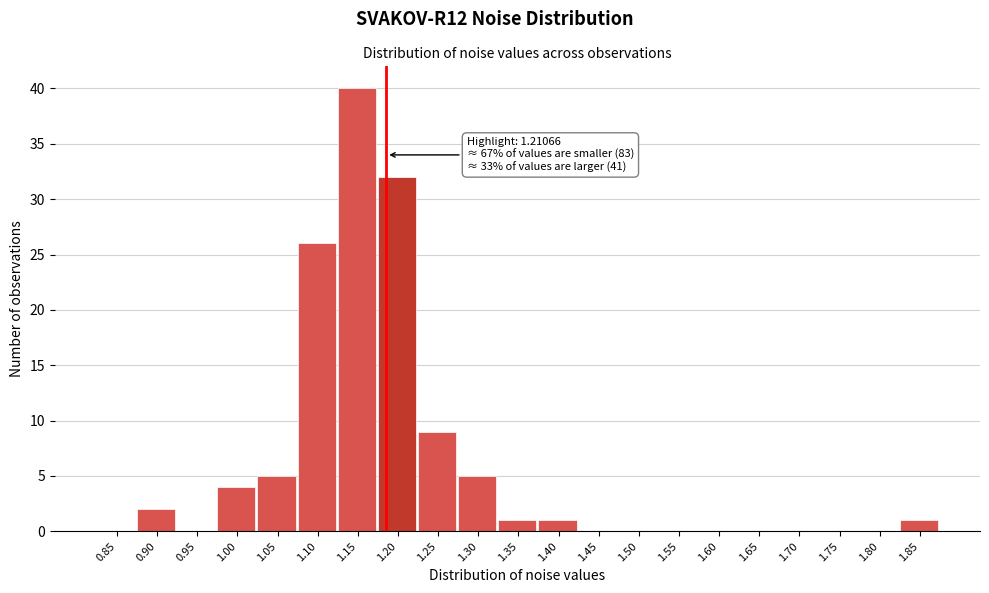

Reading left to right, what are all the values shown in this chart?

0.85=0	0.90=2	0.95=0	1.00=4	1.05=5	1.10=26	1.15=40	1.20=32	1.25=9	1.30=5	1.35=1	1.40=1	1.45=0	1.50=0	1.55=0	1.60=0	1.65=0	1.70=0	1.75=0	1.80=0	1.85=1